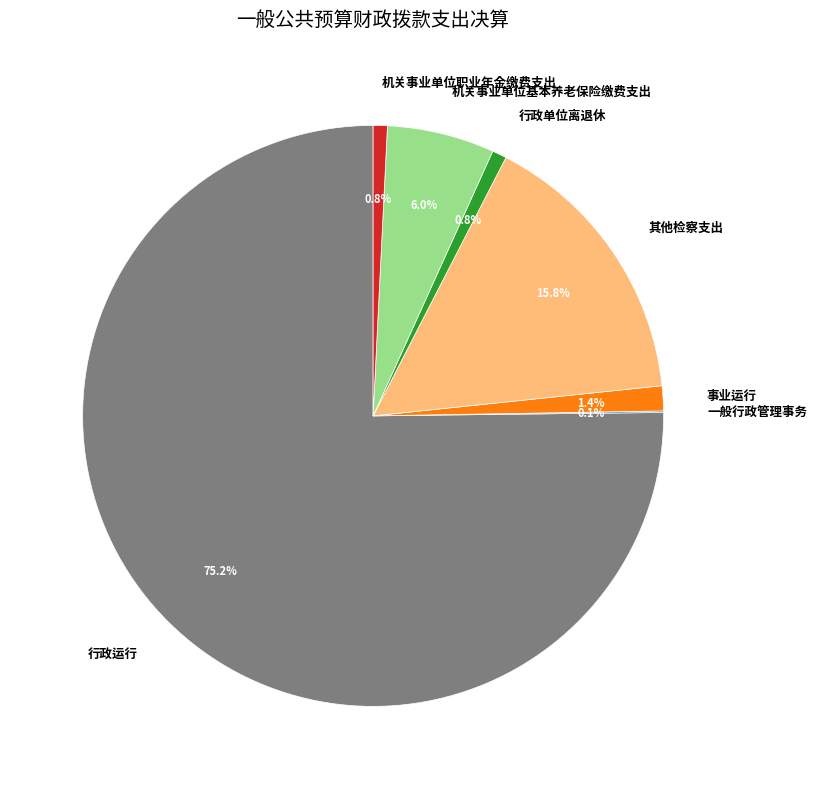

The 行政运行 slice represents 63% of the pie. True or false?

False